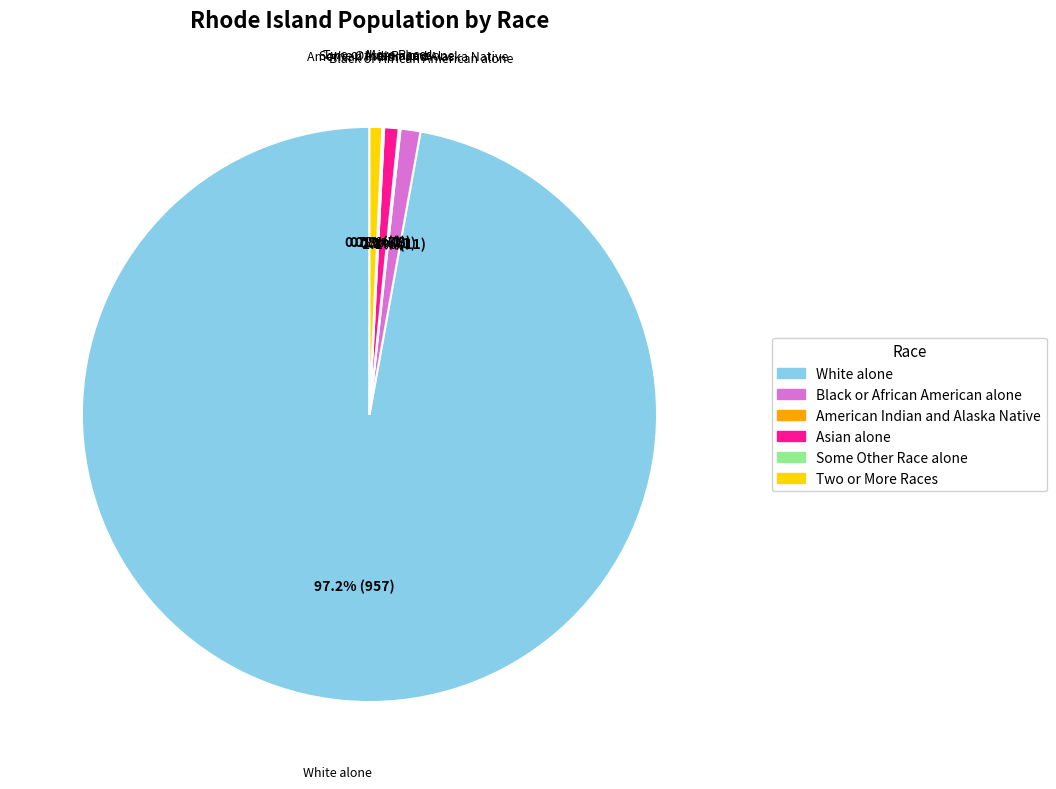

Does White alone account for over 50% of the chart?

Yes